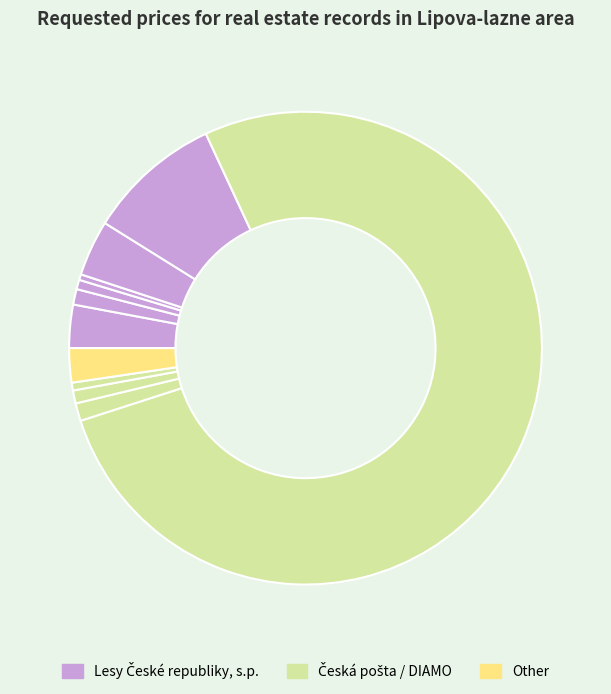

Does any single category account for the majority?

Yes